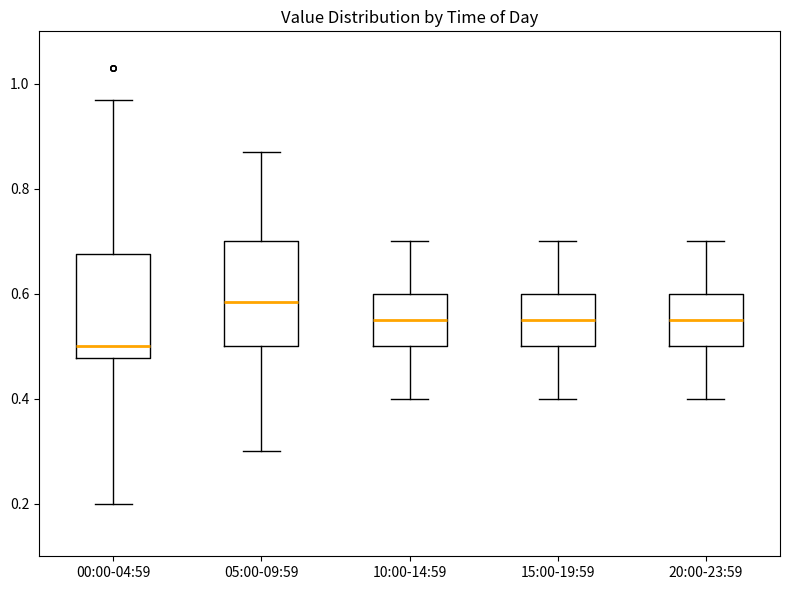

Where does the upper whisker of the box for 15:00-19:59 end on the y-axis? The values are not printed on the chart, so give them approximately, as read against the axis.

0.70